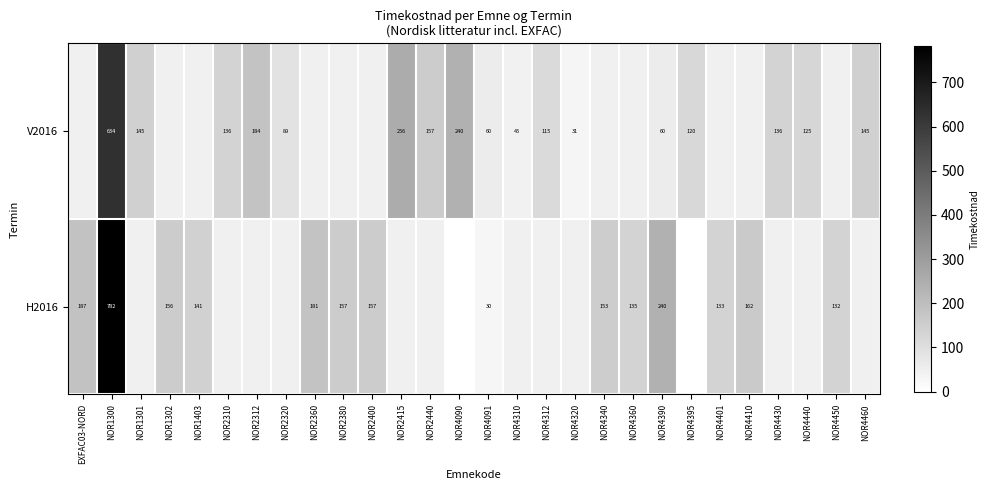

Which category has the lowest value across all series?

NOR4090